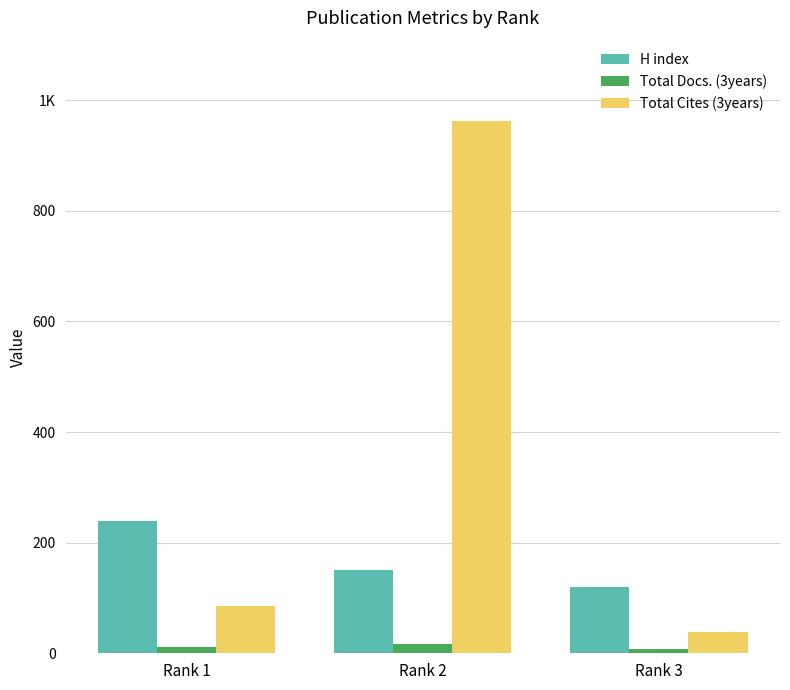

Reading left to right, transcribe all the data shown in this chart.

H index: Rank 1=240	Rank 2=151	Rank 3=120
Total Docs. (3years): Rank 1=12	Rank 2=17	Rank 3=7
Total Cites (3years): Rank 1=85	Rank 2=963	Rank 3=39